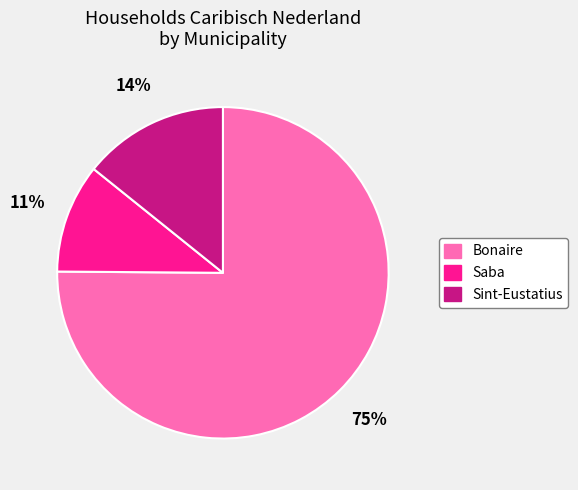

Which category accounts for the majority?

Bonaire